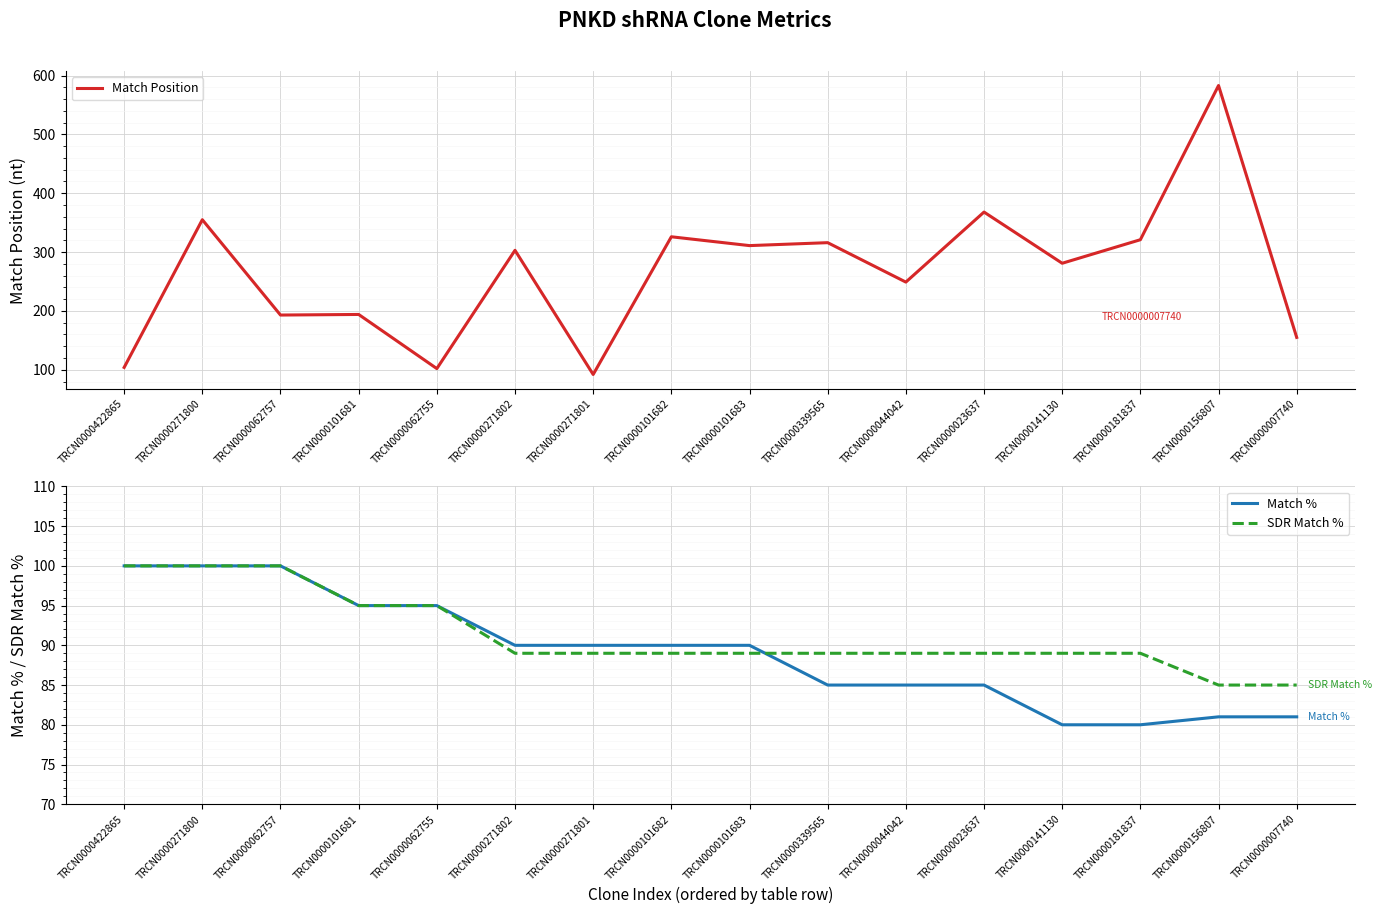

Is the value of Match % at TRCN0000181837 greater than the value of SDR Match % at TRCN0000101683?

No